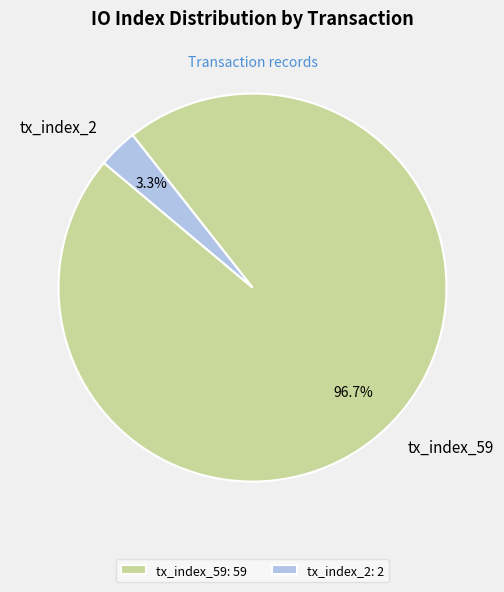

Which category accounts for the majority?

tx_index_59